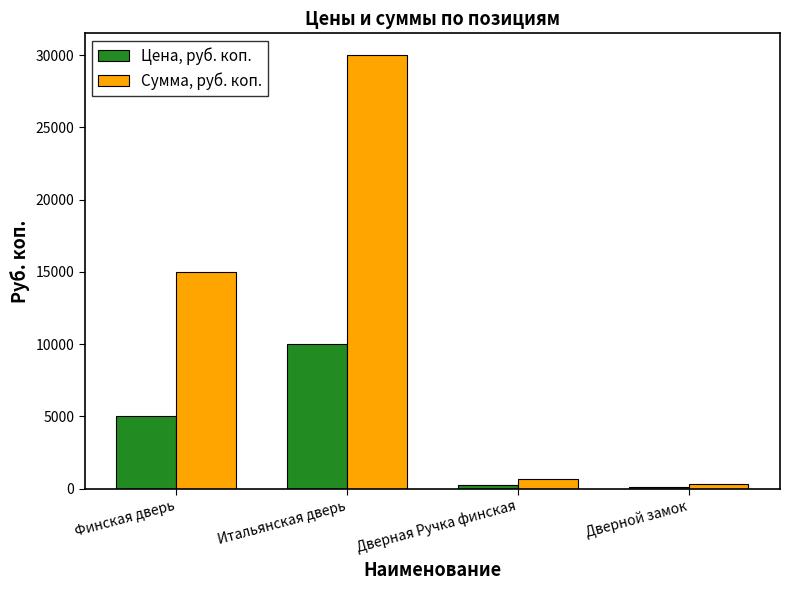

Between Итальянская дверь and Дверной замок, which series saw the biggest shift?

Сумма, руб. коп.